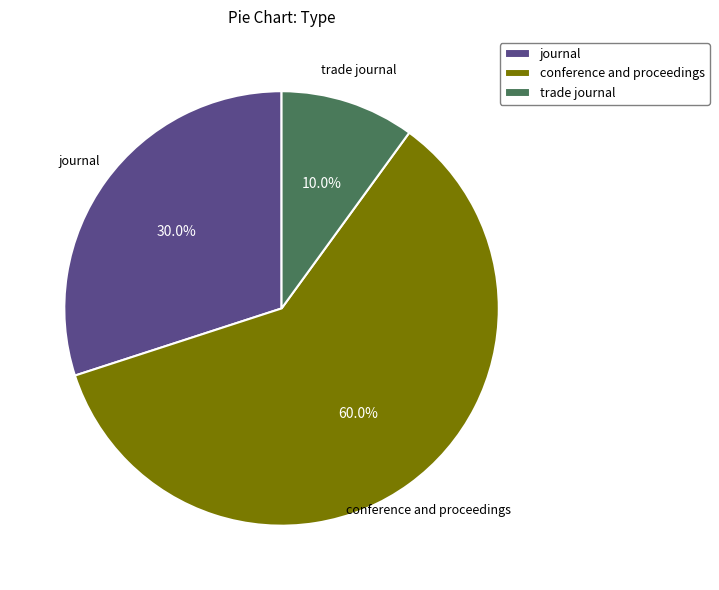

How many slices are in this pie chart?

3